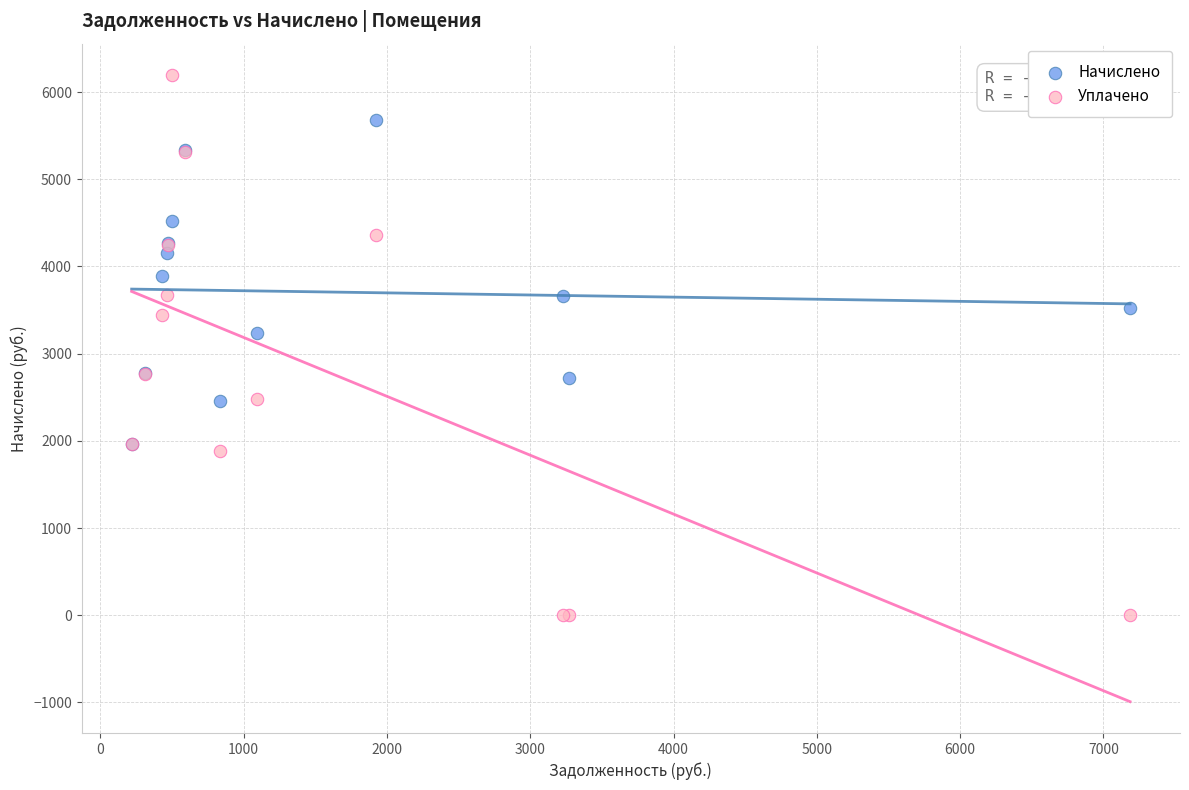

In the Уплачено series, what Y value is closest to 3097?

2767.7